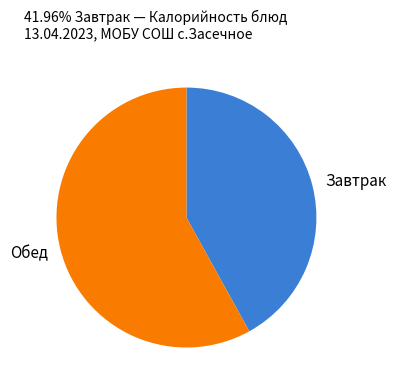

Rank the categories by value from lowest to highest.

Завтрак, Обед